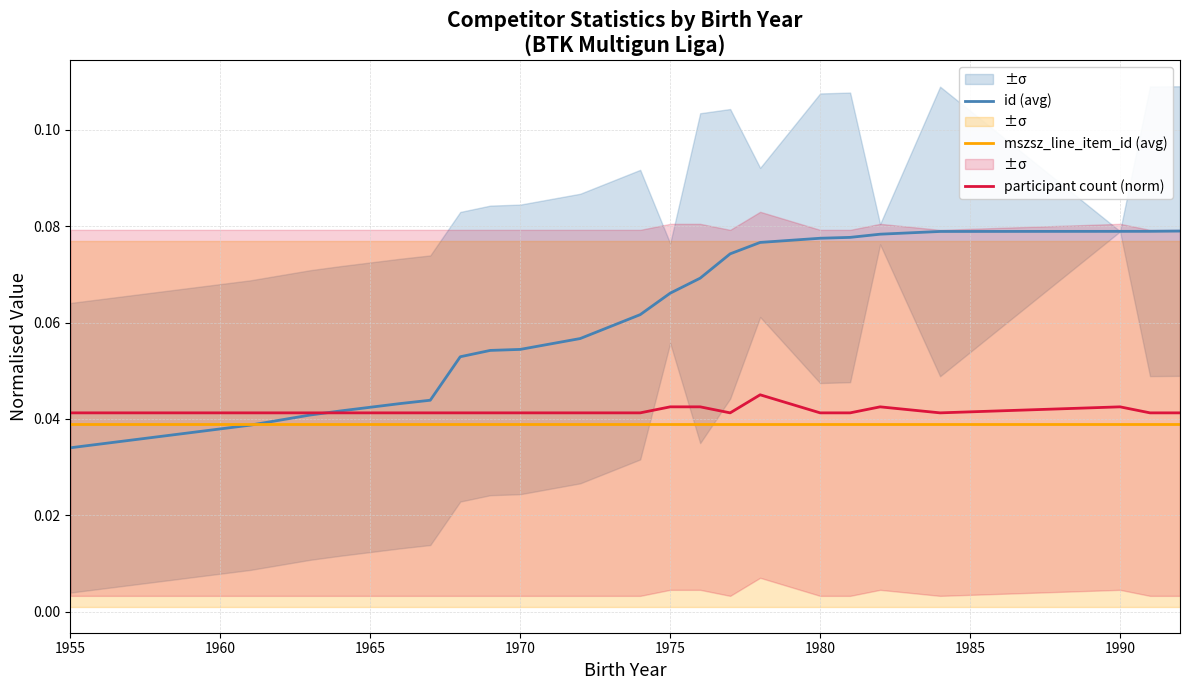

At which label does id (avg) reach its minimum?

1955